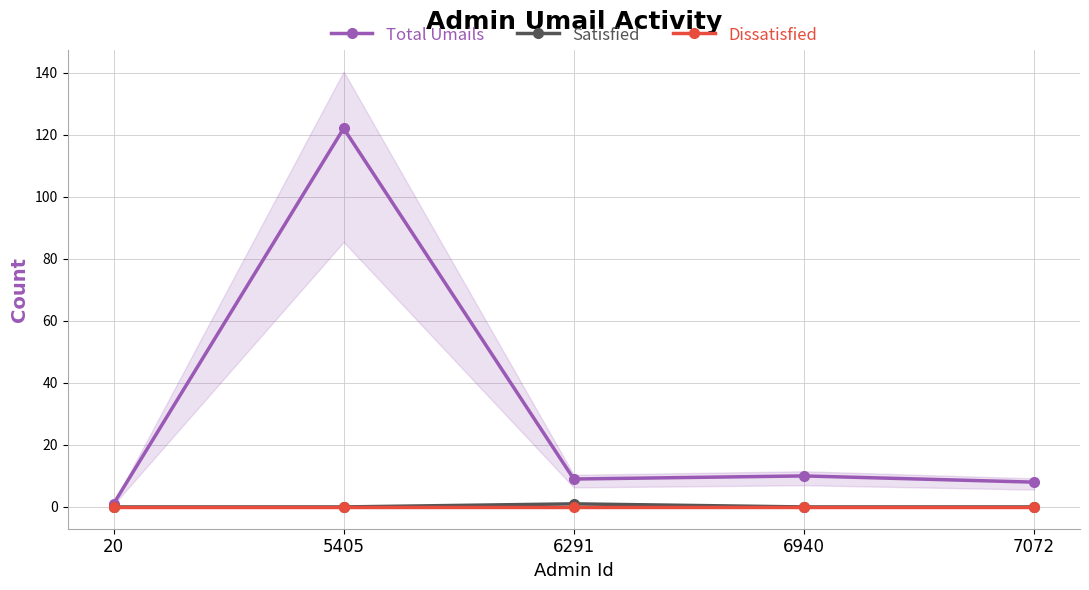

True or false: Satisfied and Dissatisfied intersect in this chart.

False